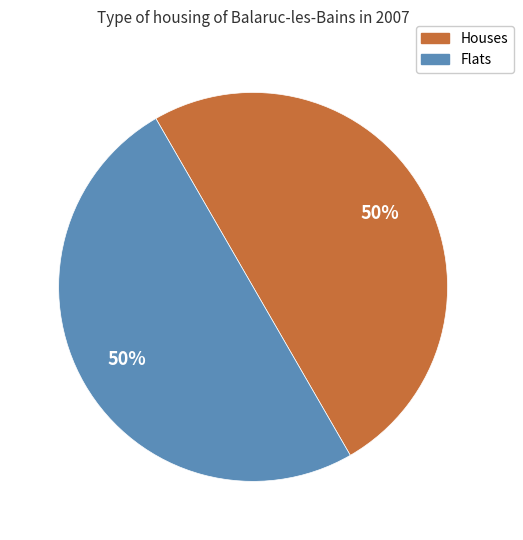

How many slices are in this pie chart?

2